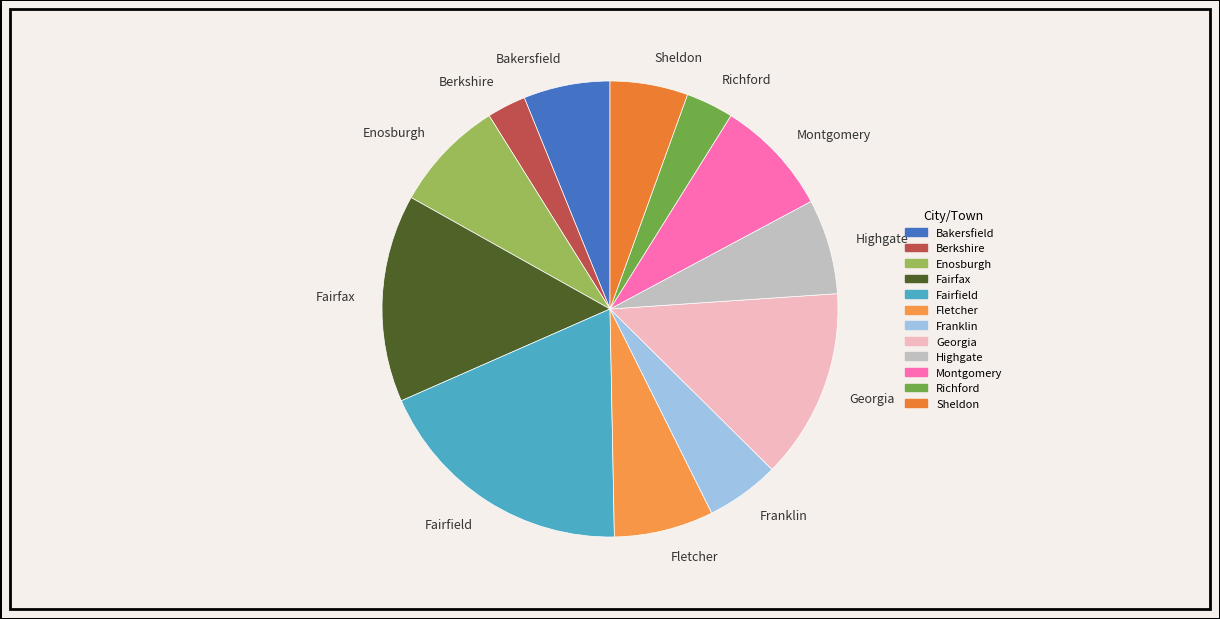

Which slice is the largest?

Fairfield